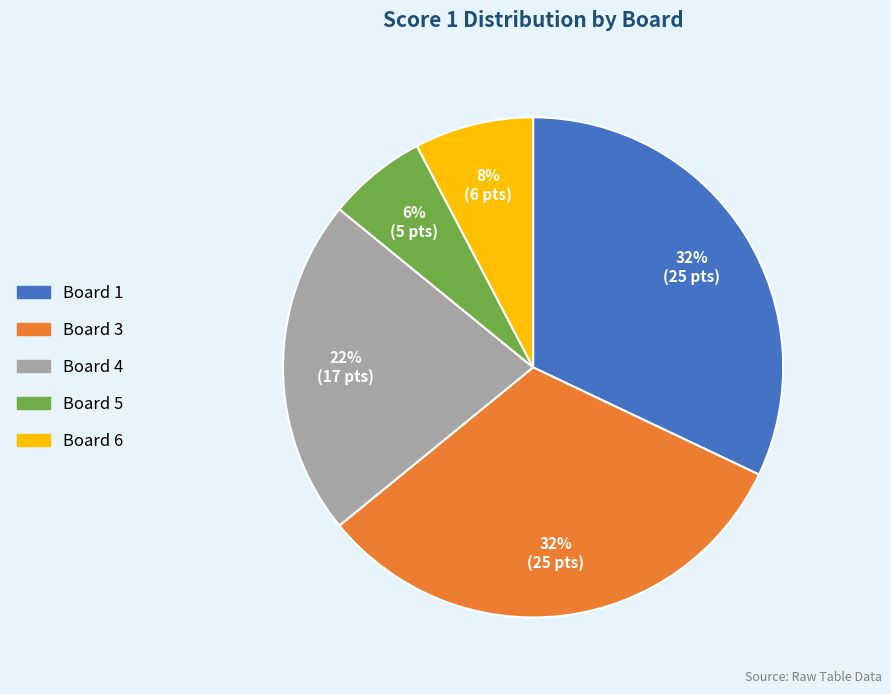

Is the sum of Board 5 and Board 1 greater than half?

No